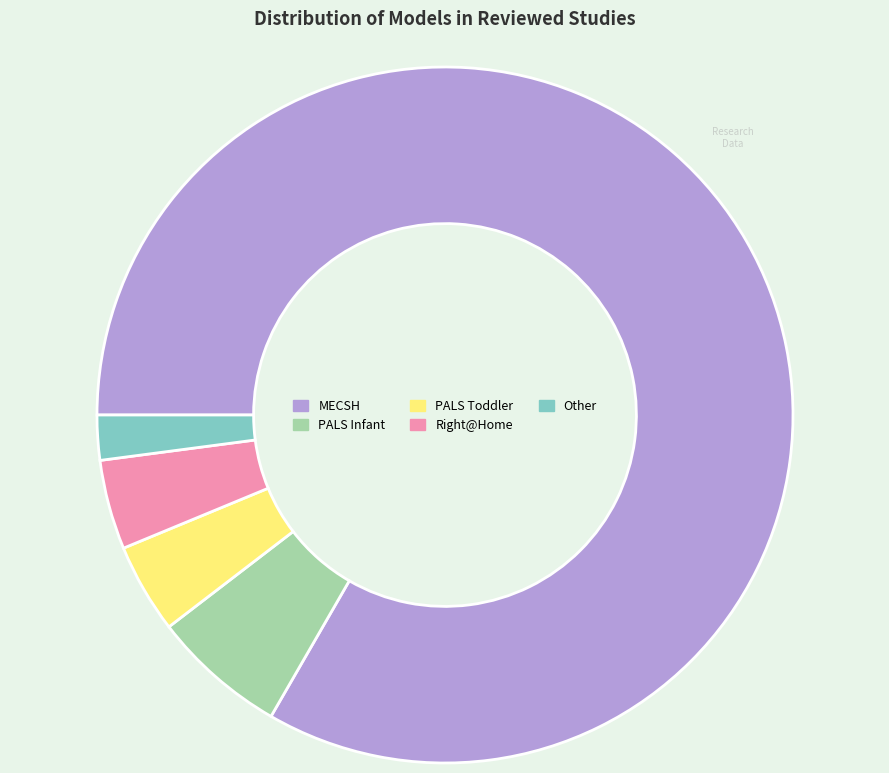

The PALS Toddler slice represents 4% of the pie. True or false?

True